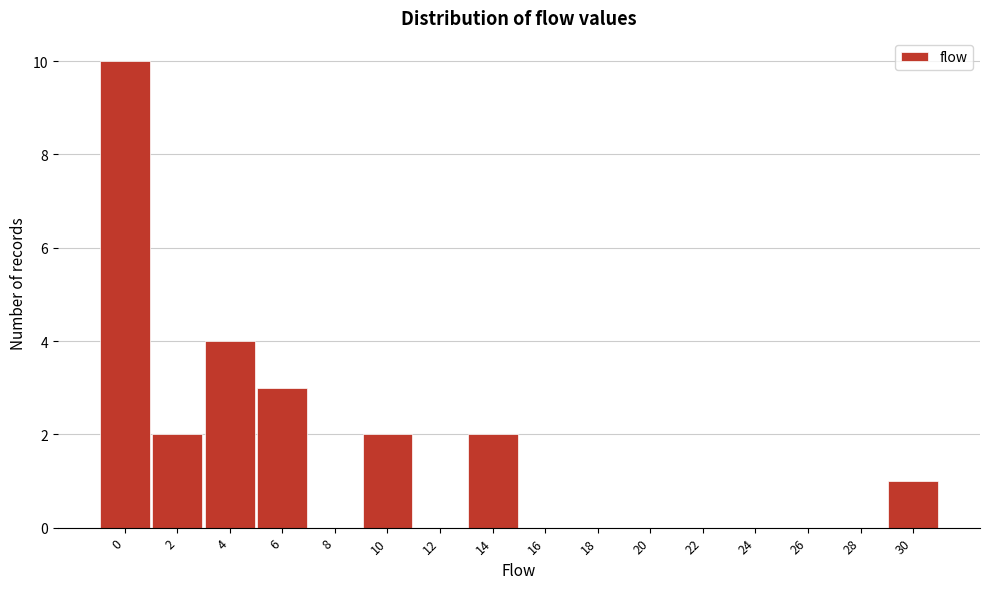

Reading left to right, what are all the values shown in this chart?

0=10	2=2	4=4	6=3	8=0	10=2	12=0	14=2	16=0	18=0	20=0	22=0	24=0	26=0	28=0	30=1